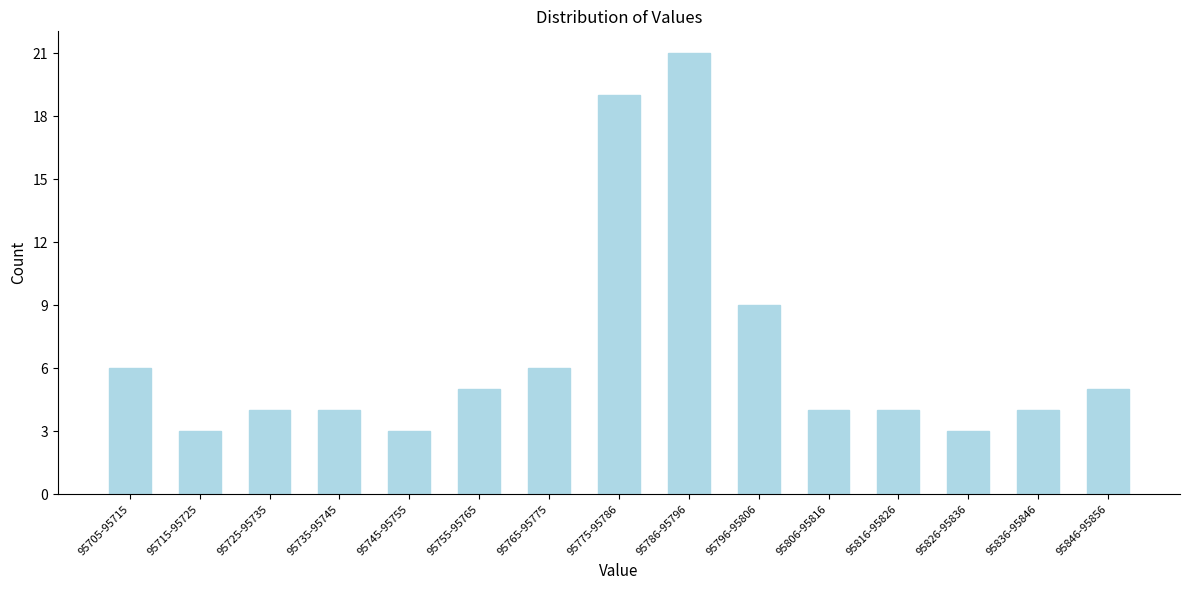

Reading right to left, extract all data points from this chart.

5	4	3	4	4	9	21	19	6	5	3	4	4	3	6